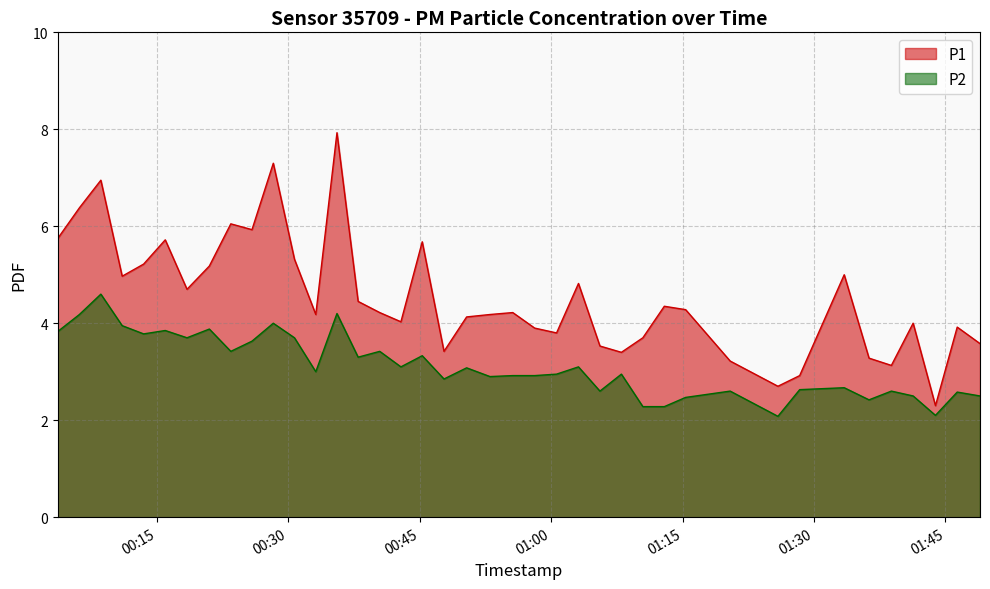

At which label does P1 first exceed 4?

2022-09-28T00:03:41